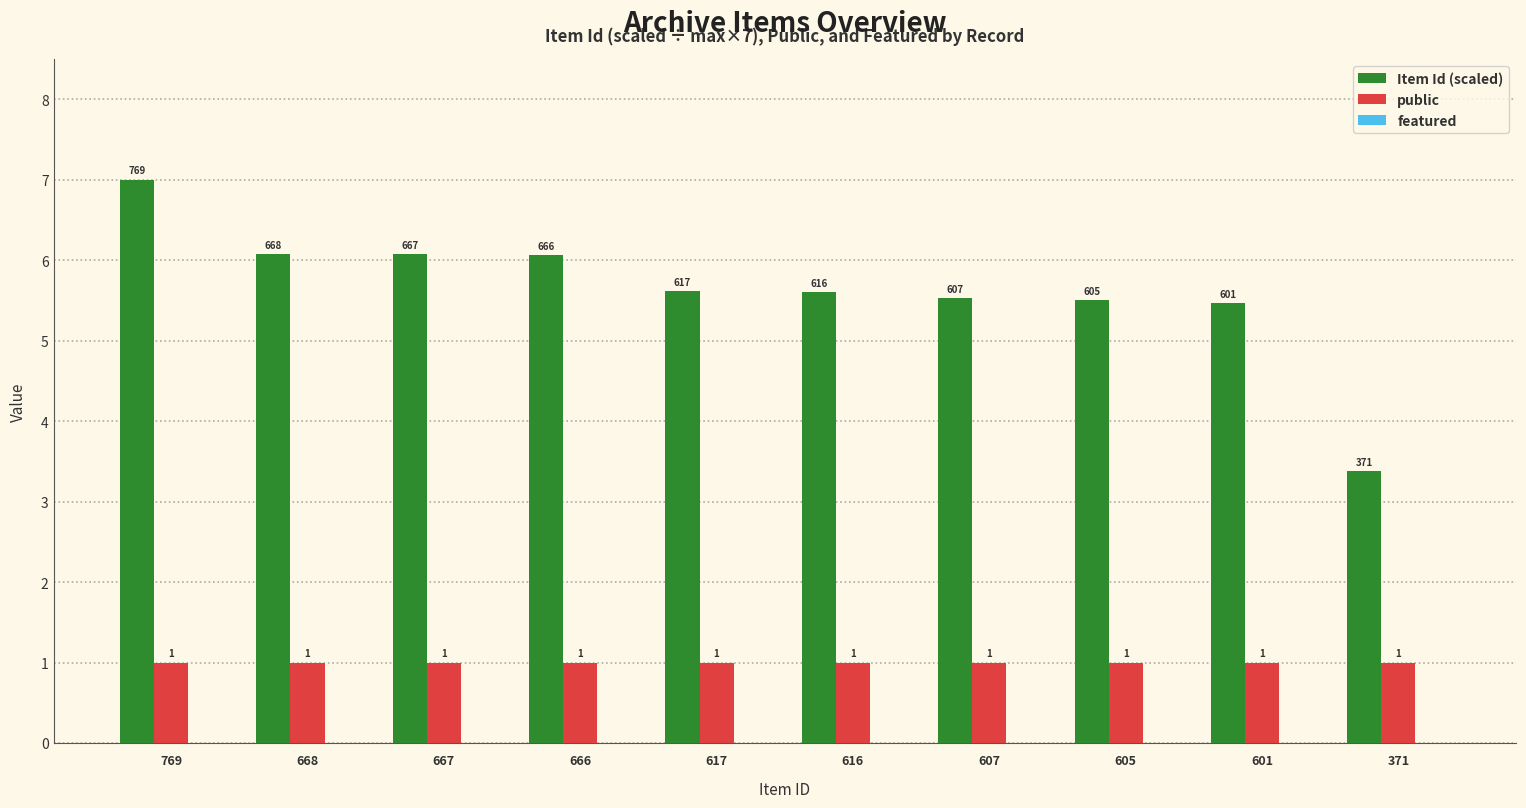

True or false: public has a value of 1.7 at 617.

False